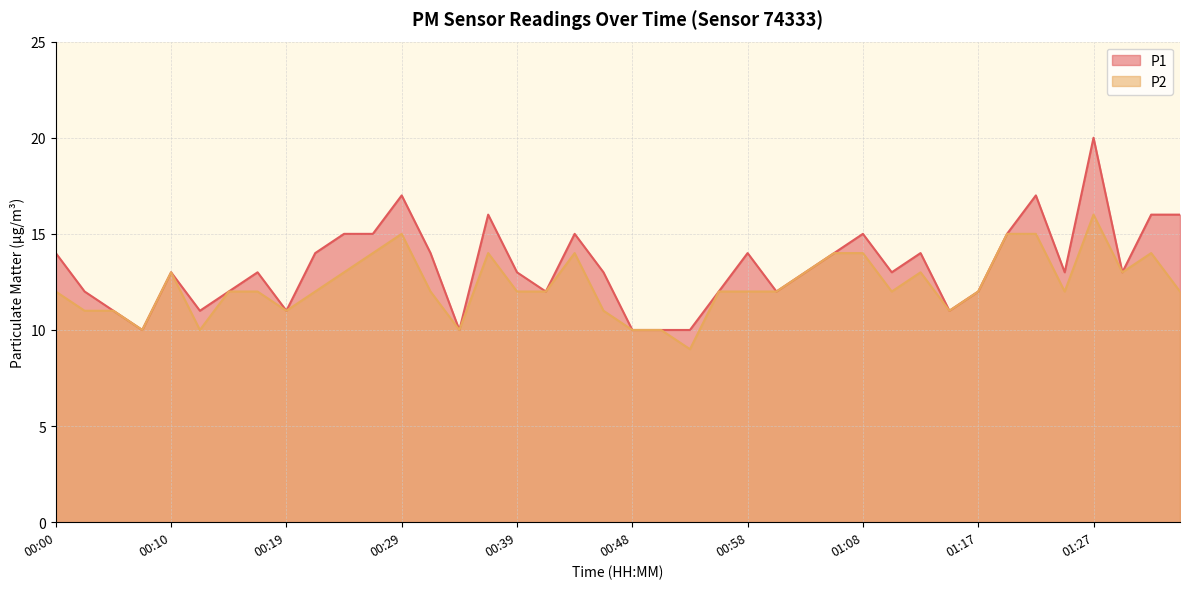

True or false: P1 and P2 intersect in this chart.

False